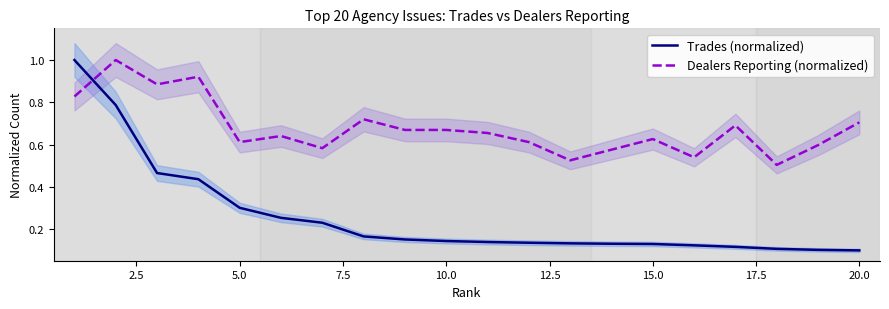

Reading left to right, what are all the values shown in this chart?

Trades (normalized): 1.0	0.8	0.5	0.4	0.3	0.3	0.2	0.2	0.2	0.1	0.1	0.1	0.1	0.1	0.1	0.1	0.1	0.1	0.1	0.1
Dealers Reporting (normalized): 0.8	1.0	0.9	0.9	0.6	0.6	0.6	0.7	0.7	0.7	0.7	0.6	0.5	0.6	0.6	0.5	0.7	0.5	0.6	0.7